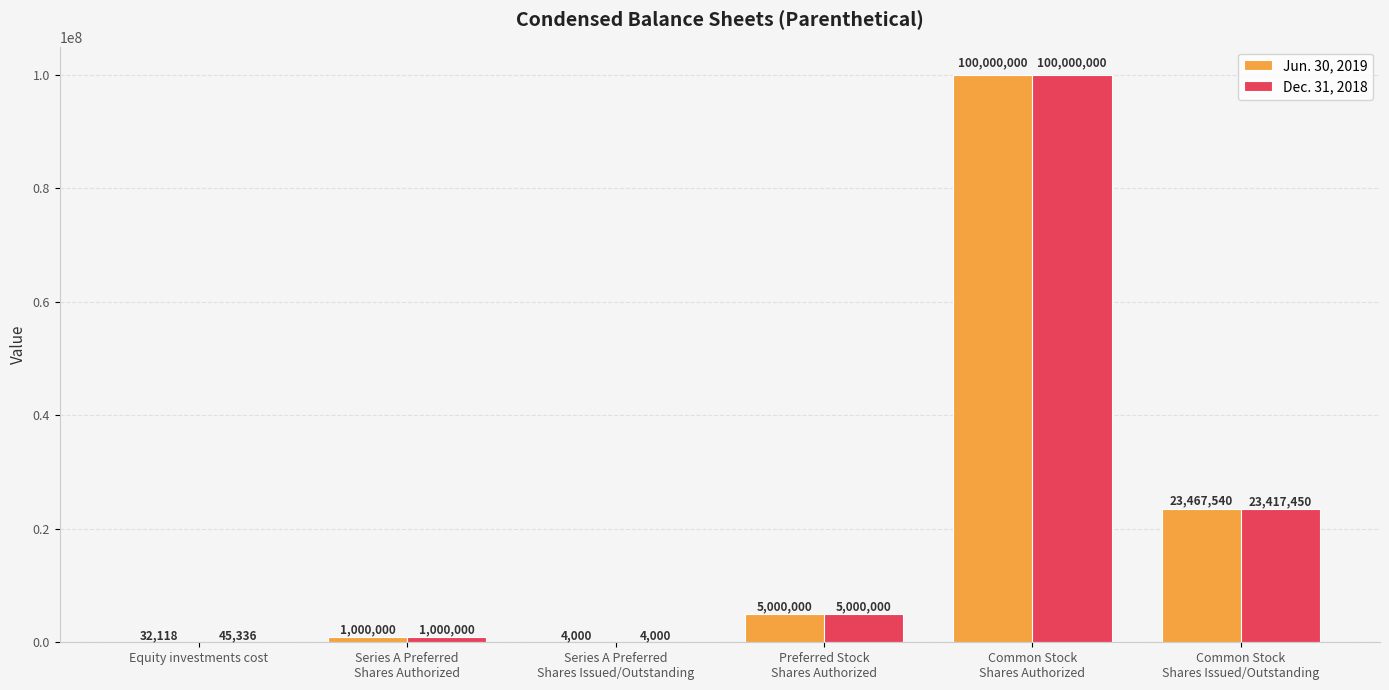

Are the bars grouped side by side (vs. stacked)?

Yes